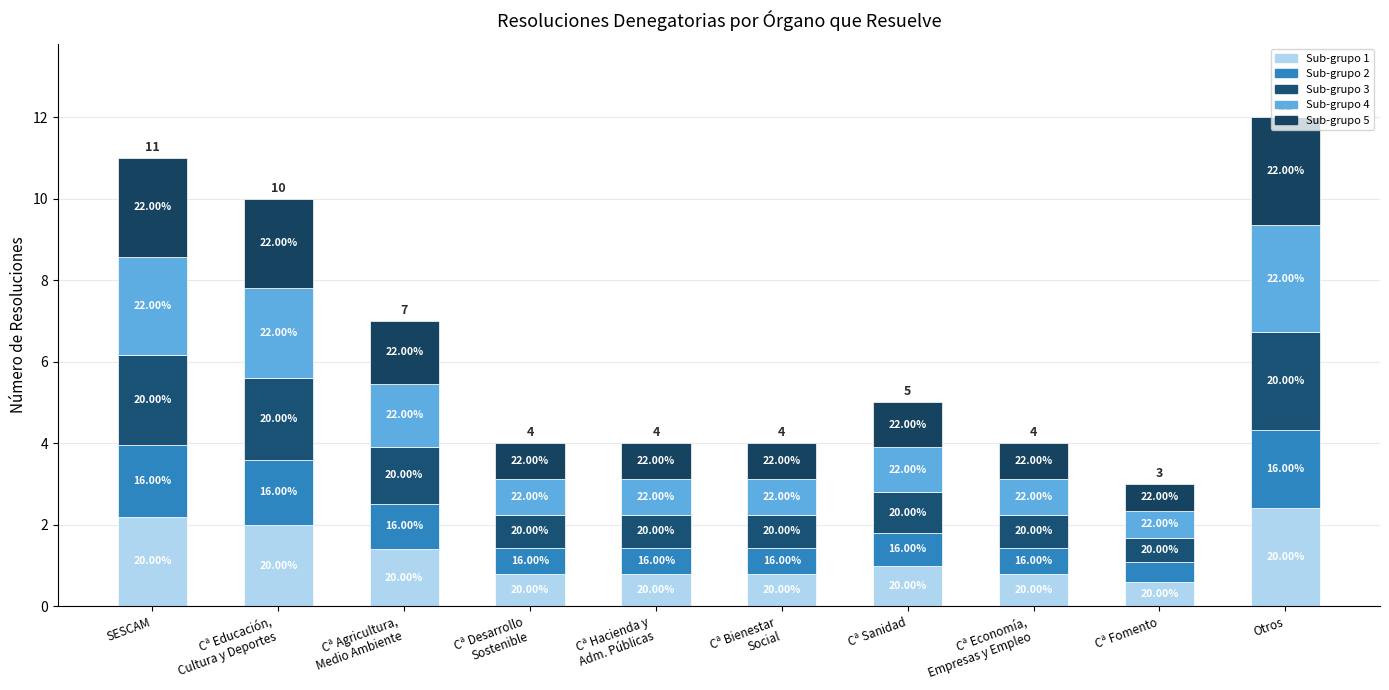

Does the chart contain any negative values?

No